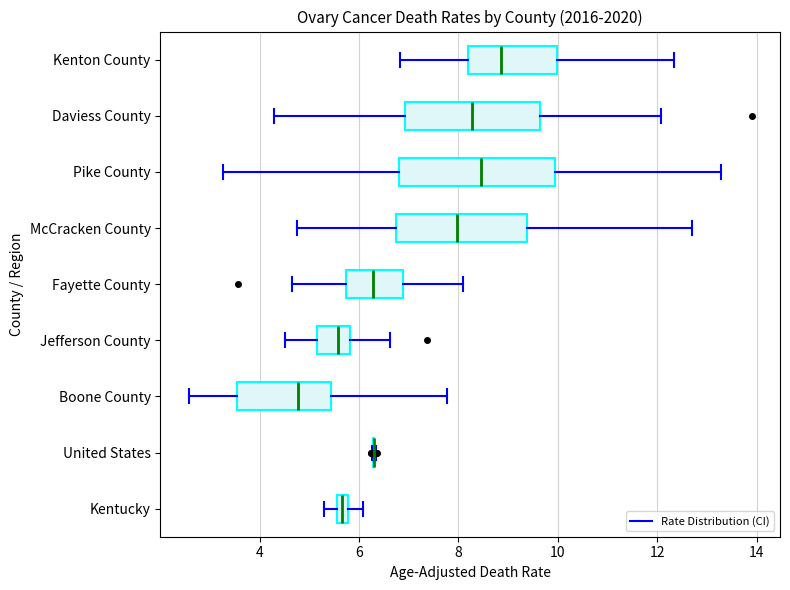

Which box is the widest, from its left edge to its right edge?

Pike County